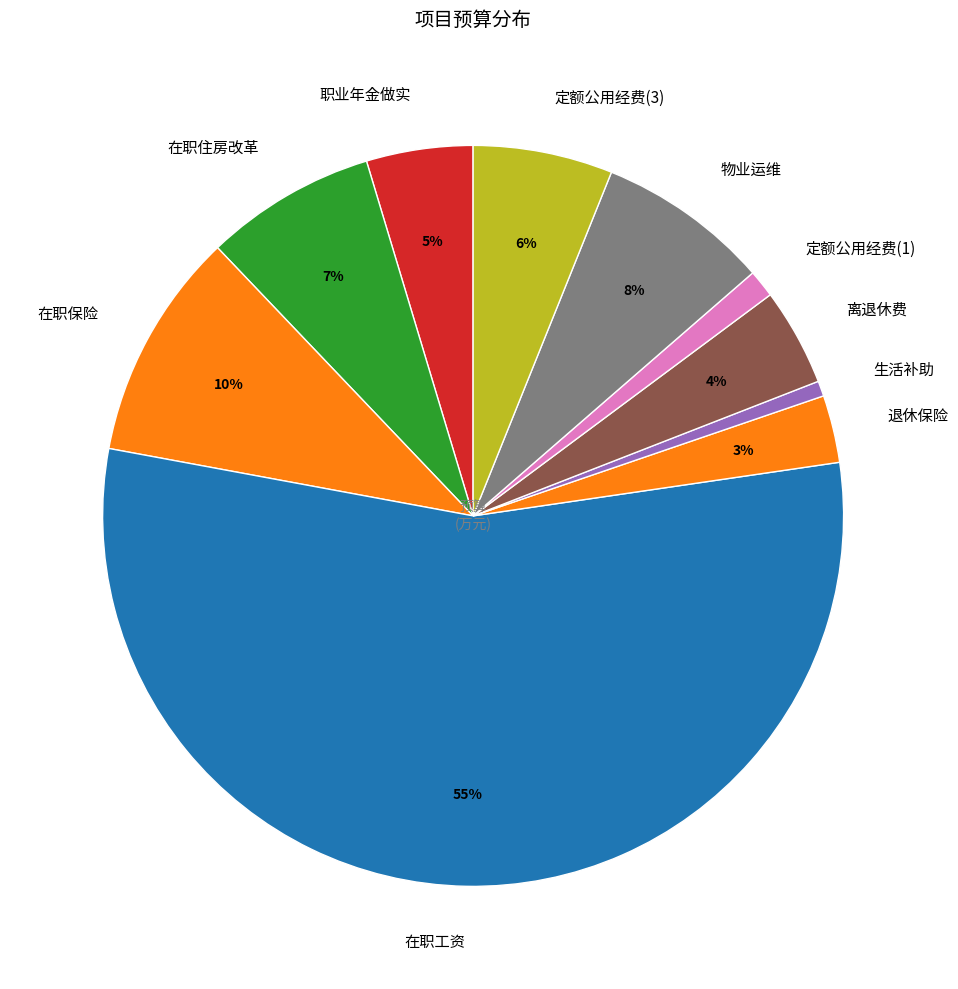

Which slice is the largest?

在职工资